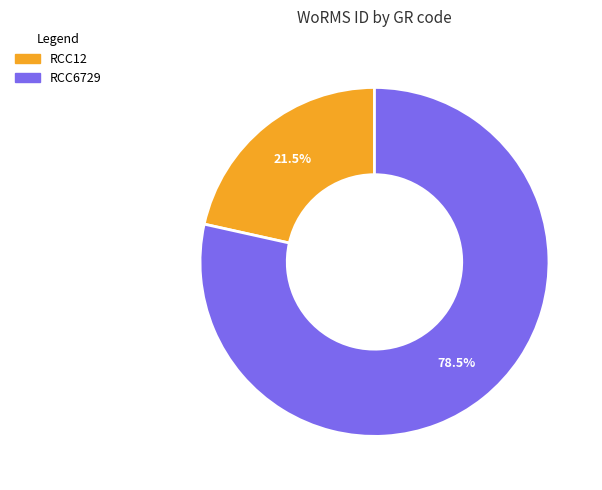

To the nearest percent, what is the average slice percentage?

50%